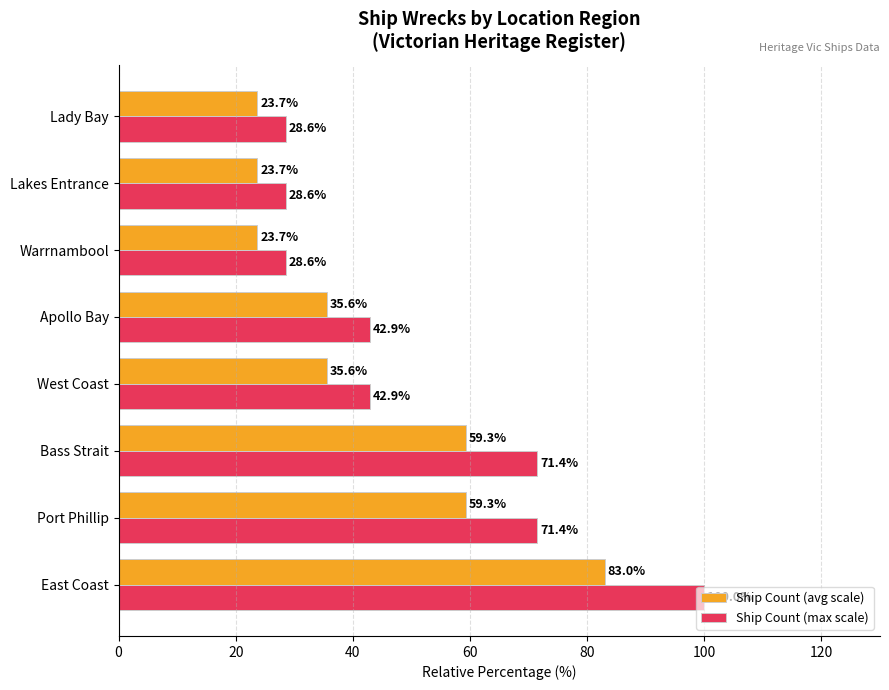

What is the minimum value for Ship Count (max scale)?

28.6